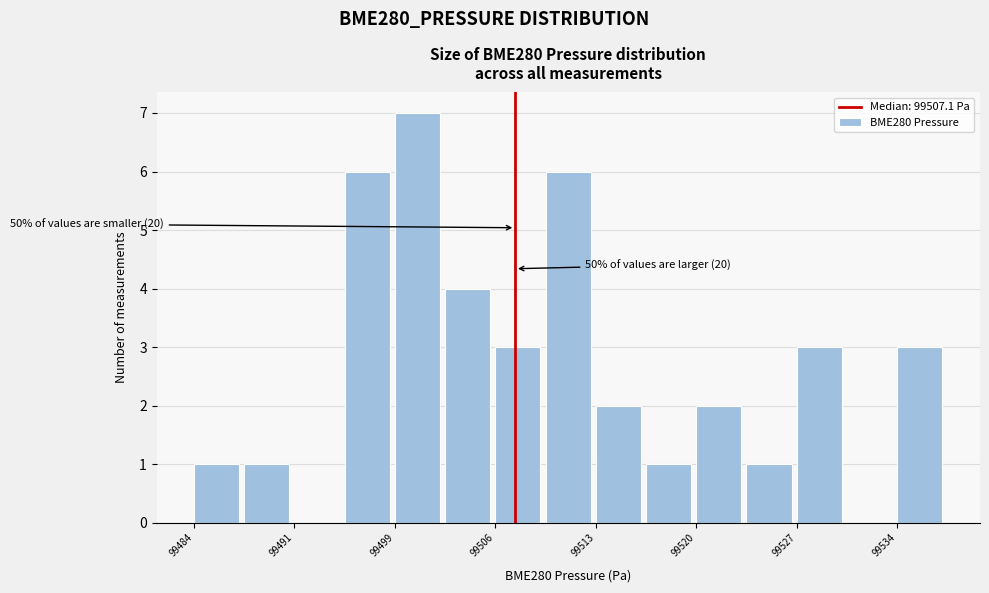

Around what value on the x-axis is the tallest bar? Give the approximate position of its centre, as read against the axis.

99500